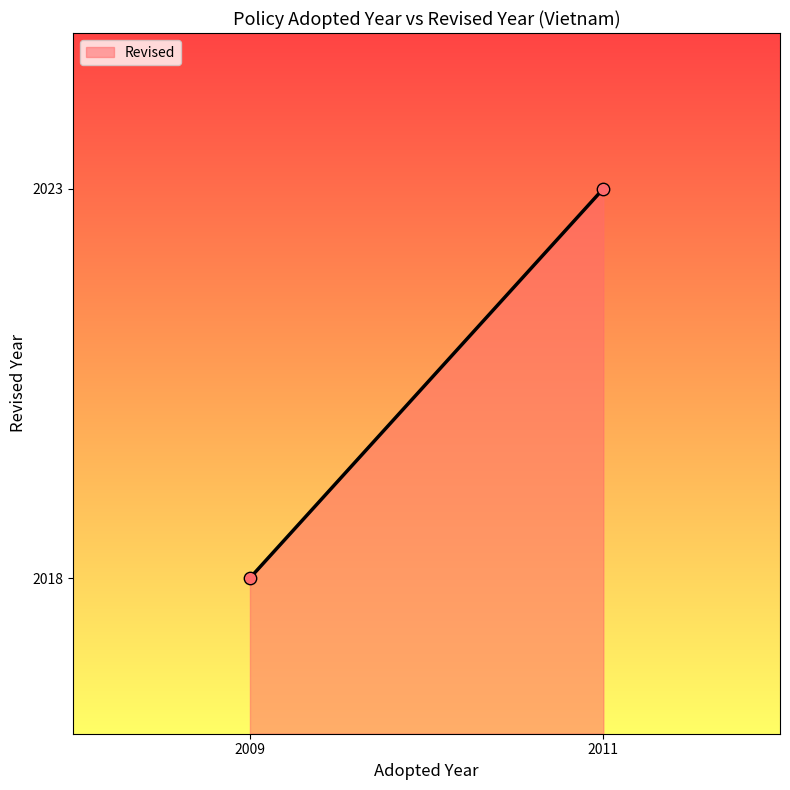

What Y value in the scatter plot is closest to 2020?

2018